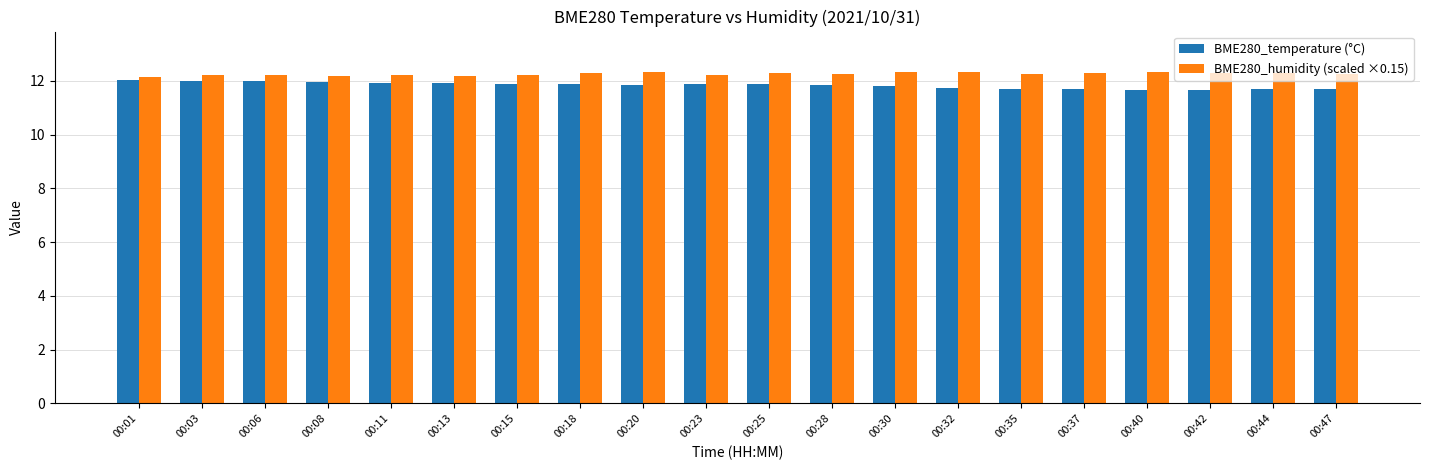

Which series has the largest total across all categories?

BME280_humidity (scaled ×0.15)